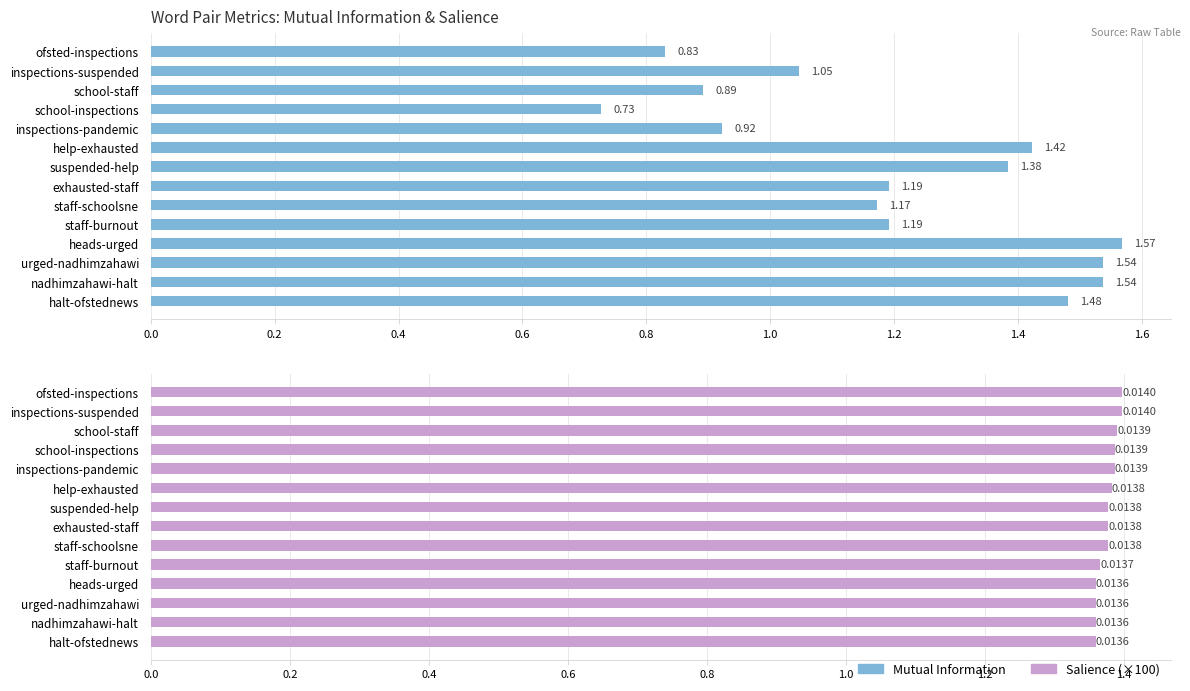

What position from the right is staff-burnout?

5